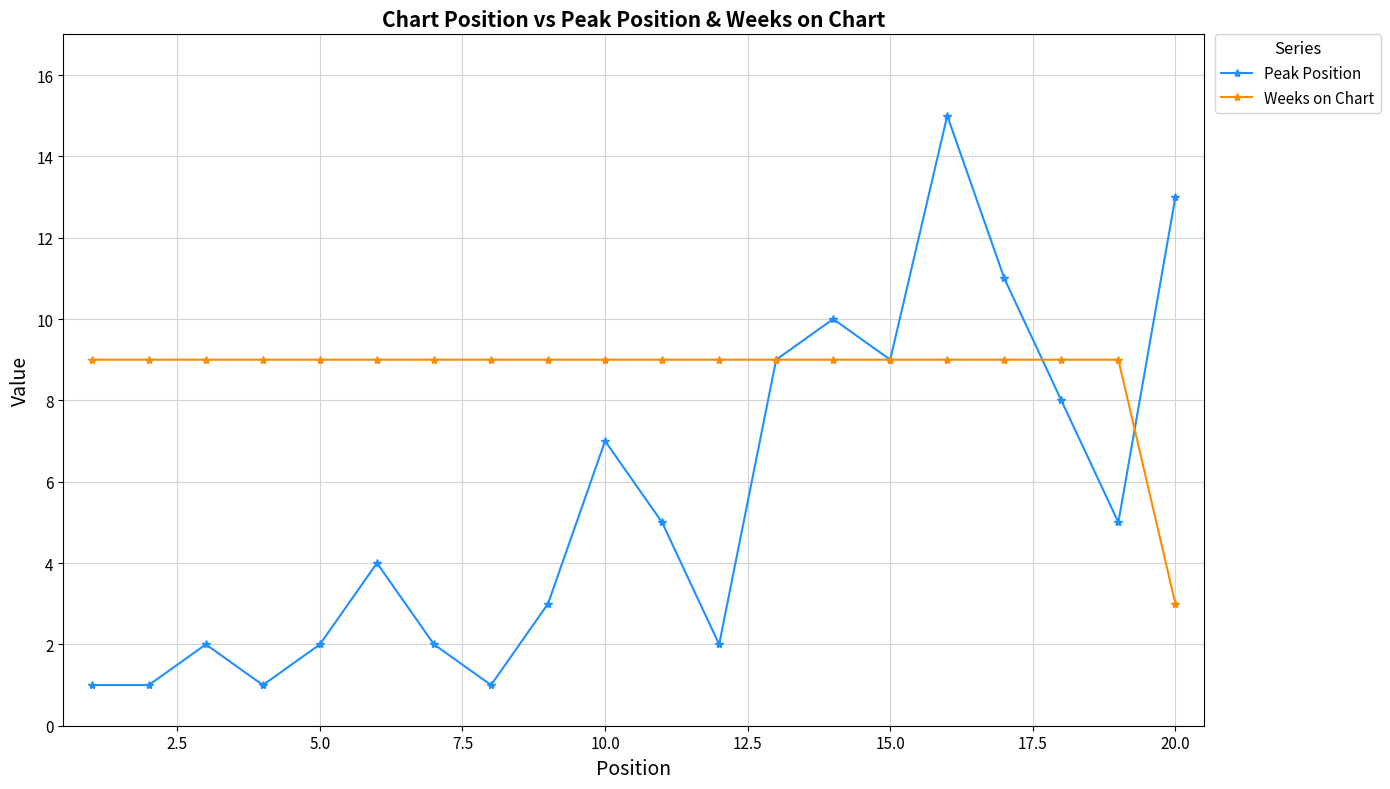

Reading left to right, list all the values displayed in this chart.

Peak Position: 1	1	2	1	2	4	2	1	3	7	5	2	9	10	9	15	11	8	5	13
Weeks on Chart: 9	9	9	9	9	9	9	9	9	9	9	9	9	9	9	9	9	9	9	3